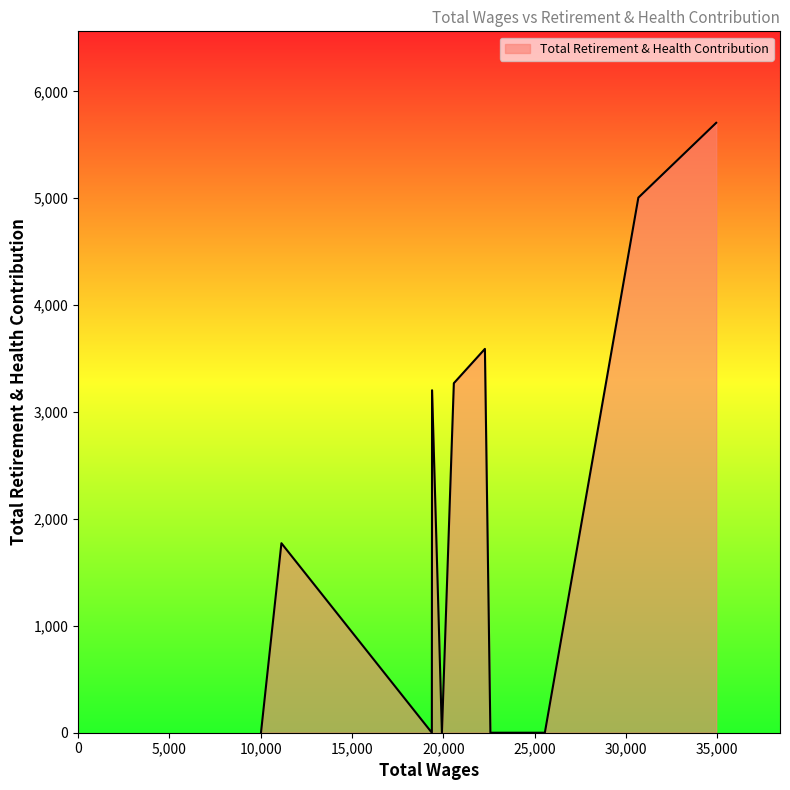

What is the maximum value shown in the chart?

5706